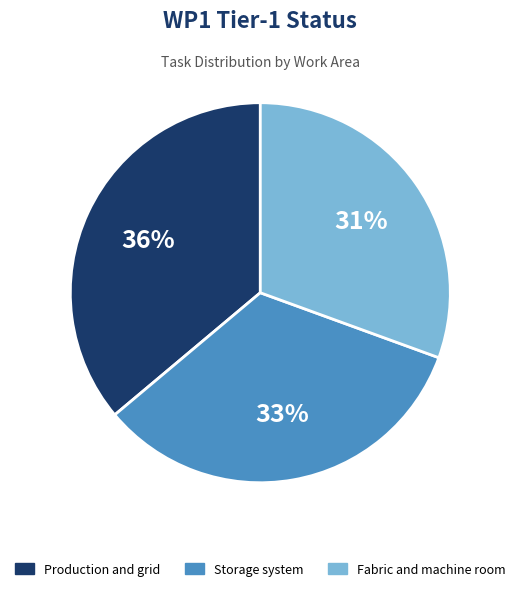

True or false: Production and grid accounts for 36% of the total.

True